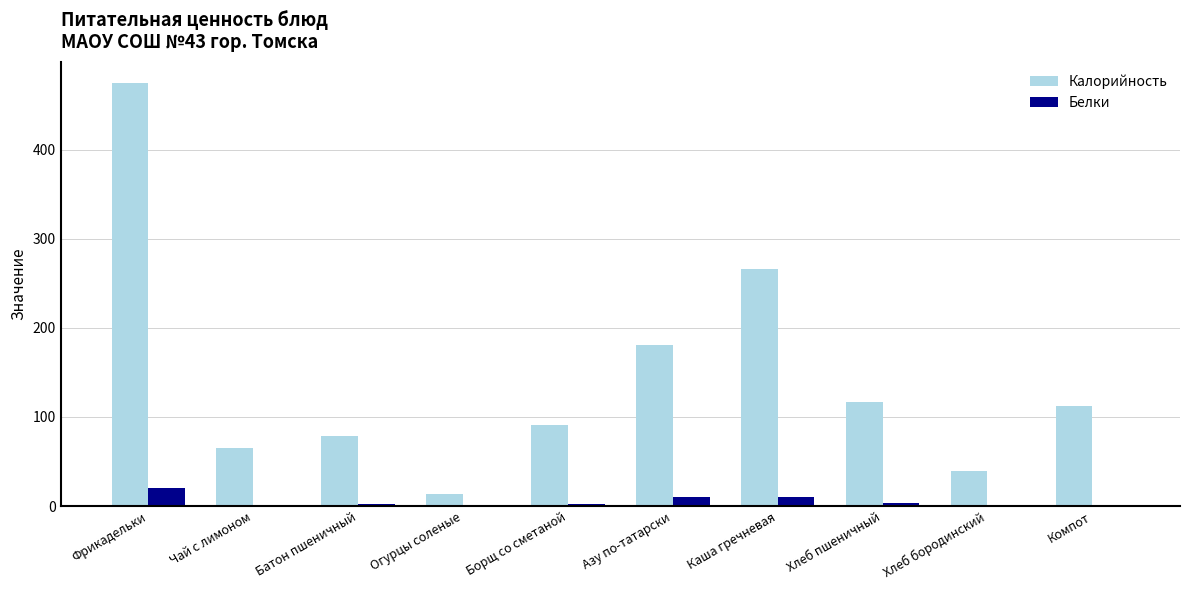

Which series changed the most between Борщ со сметаной and Каша гречневая?

Калорийность